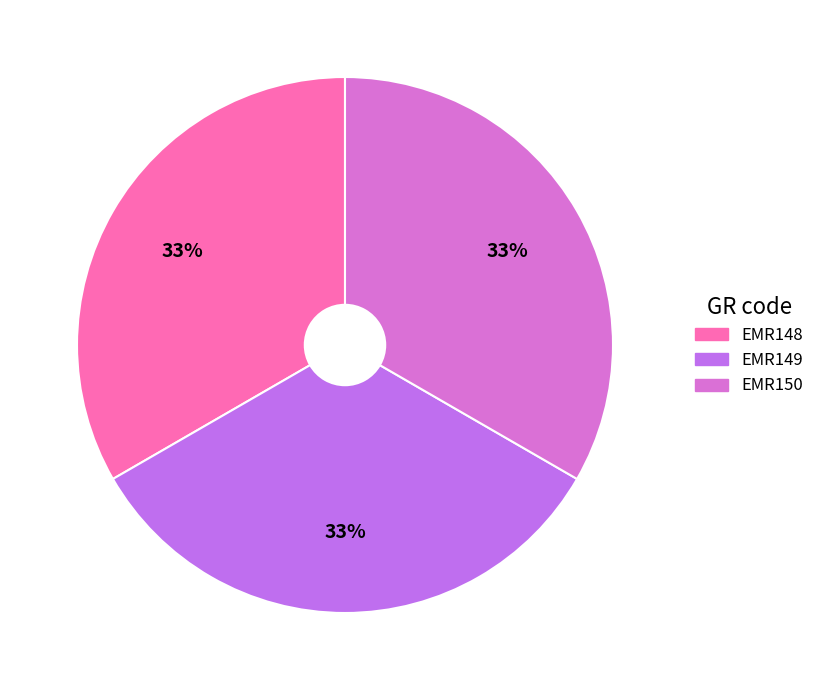

How many slices are in this pie chart?

3